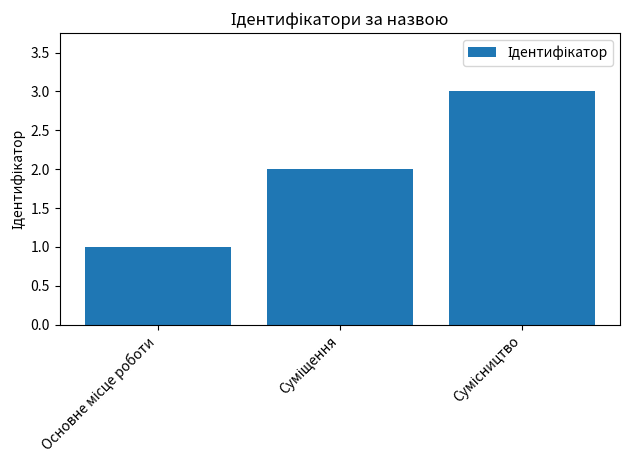

What is the maximum value shown in the chart?

3